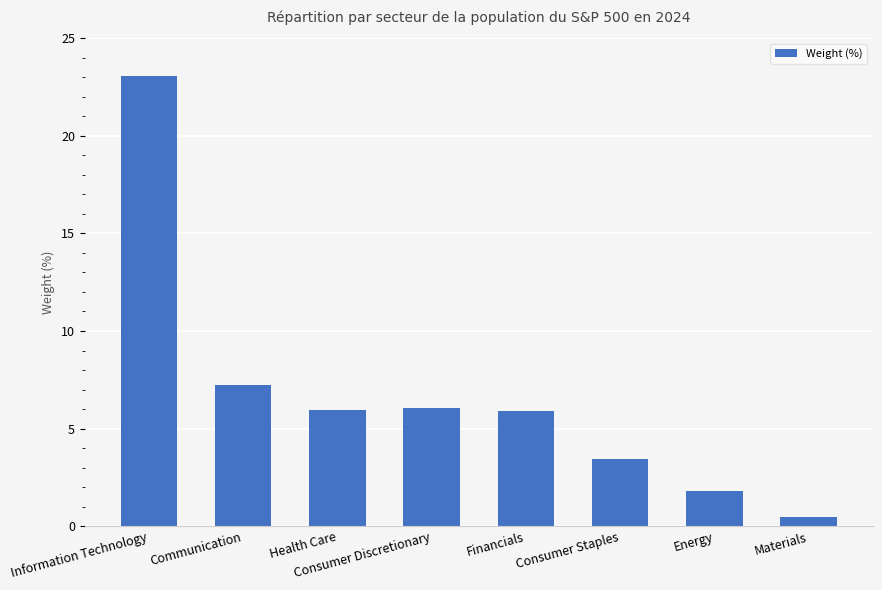

The value at Consumer Discretionary is 9.1. True or false?

False